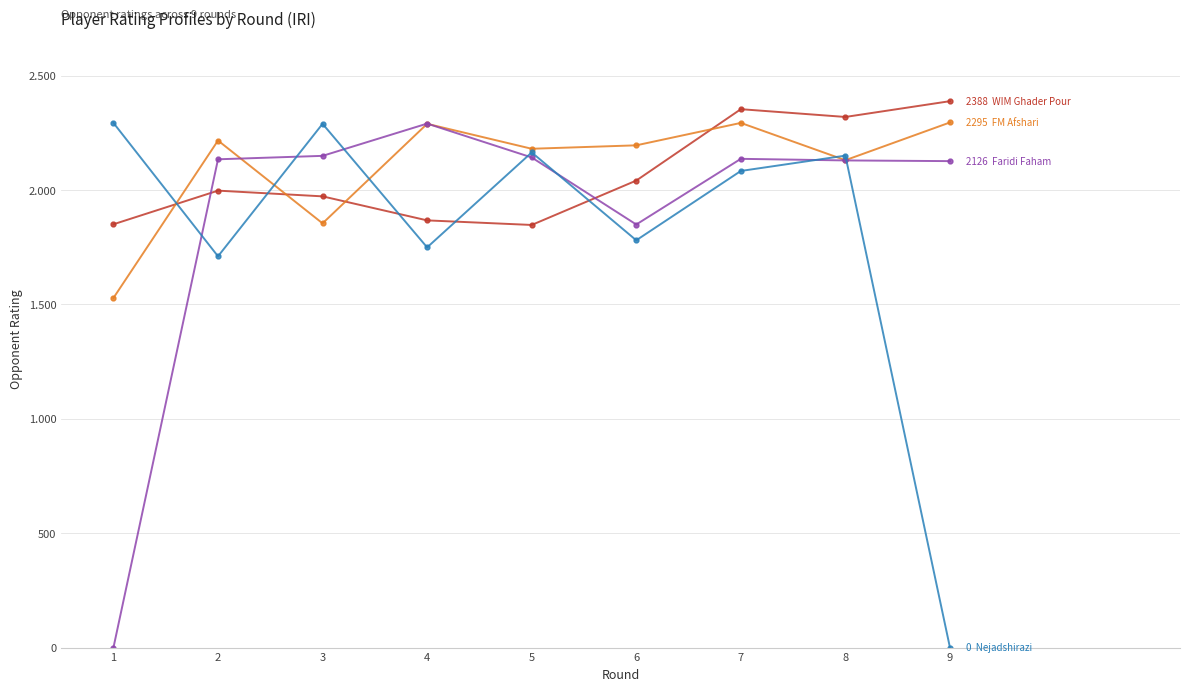

How many series are shown in this chart?

4